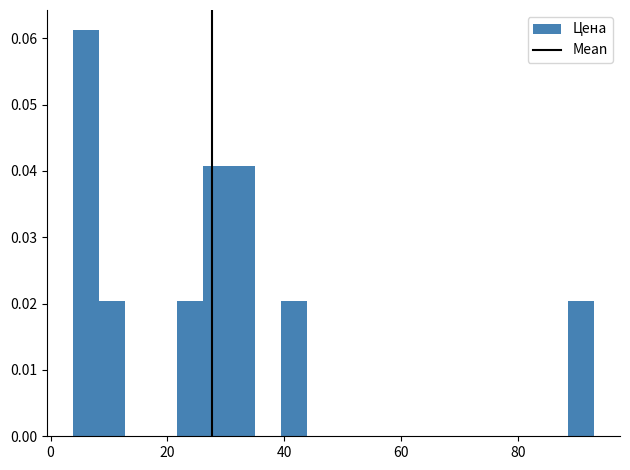

Around what value on the x-axis is the tallest bar? Give the approximate position of its centre, as read against the axis.

6